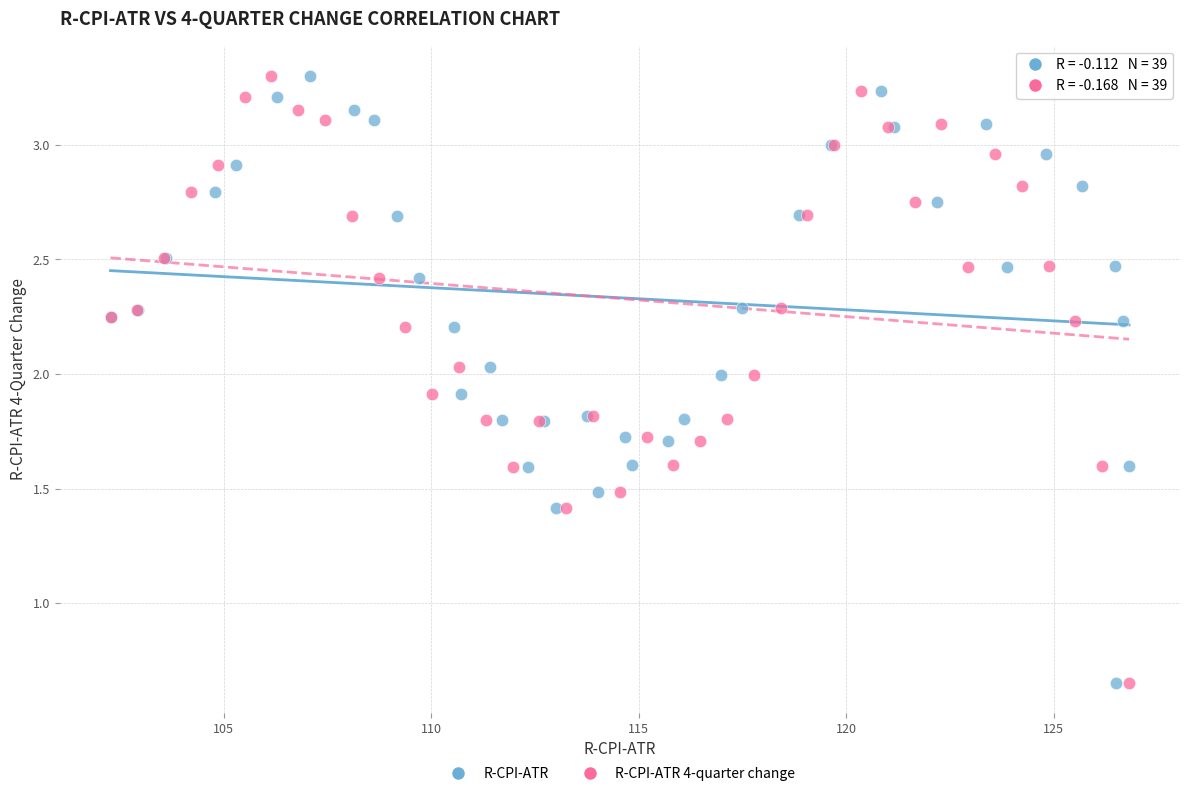

What are all the series names shown in the legend?

R-CPI-ATR, R-CPI-ATR 4-quarter change